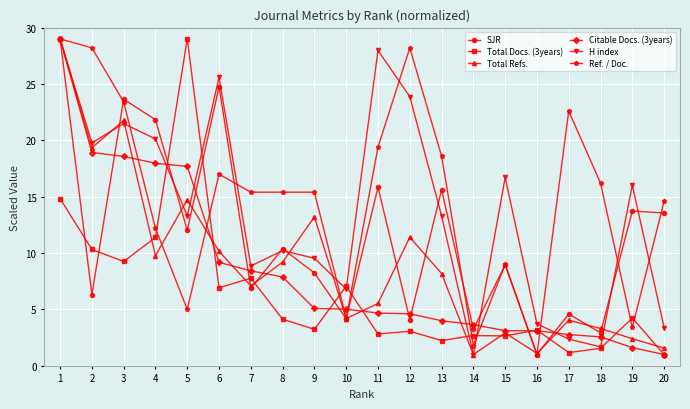

Between 4 and 20, which series saw the biggest shift?

Citable Docs. (3years)